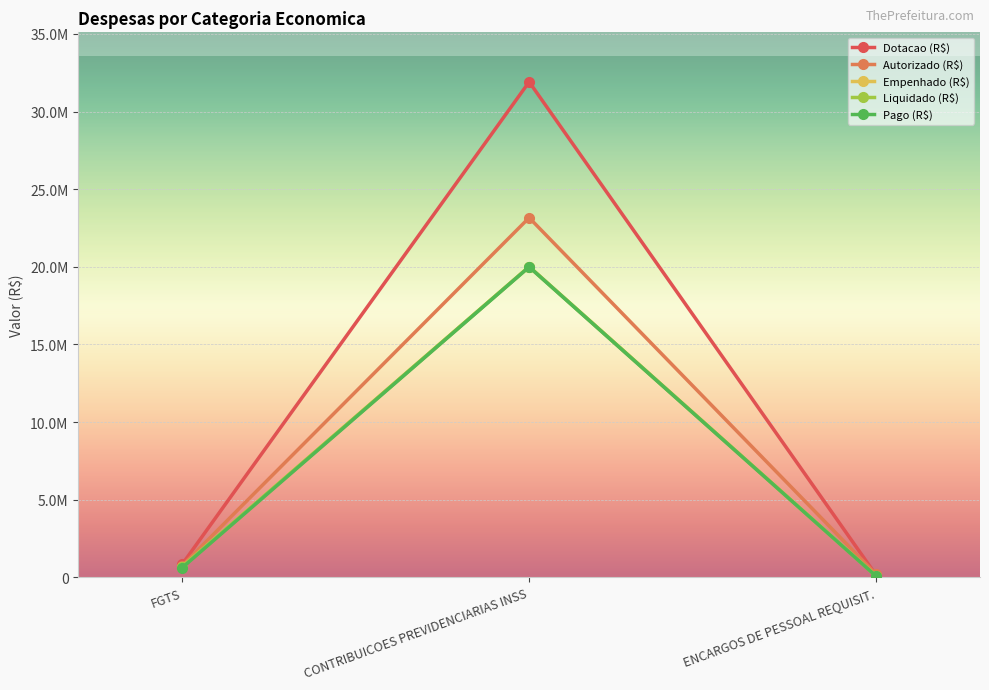

Does the chart have visible grid lines?

Yes